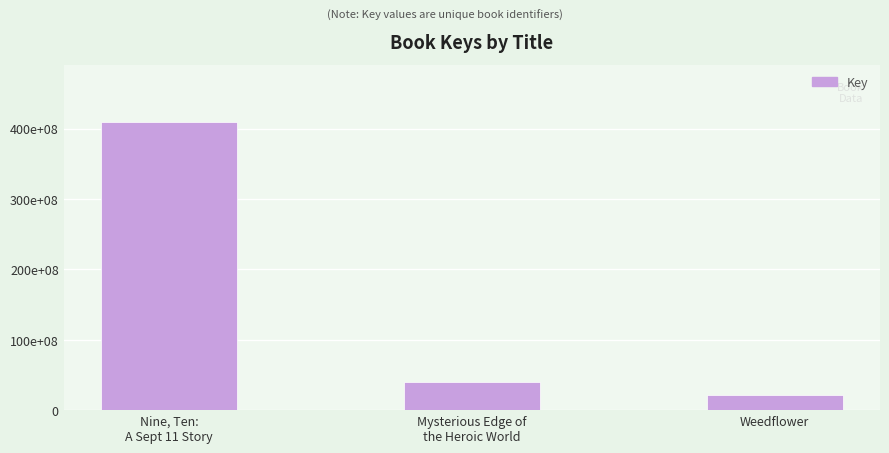

Reading left to right, list all the values displayed in this chart.

Nine, Ten:
A Sept 11 Story=408889795	Mysterious Edge of
the Heroic World=40099158	Weedflower=20961863